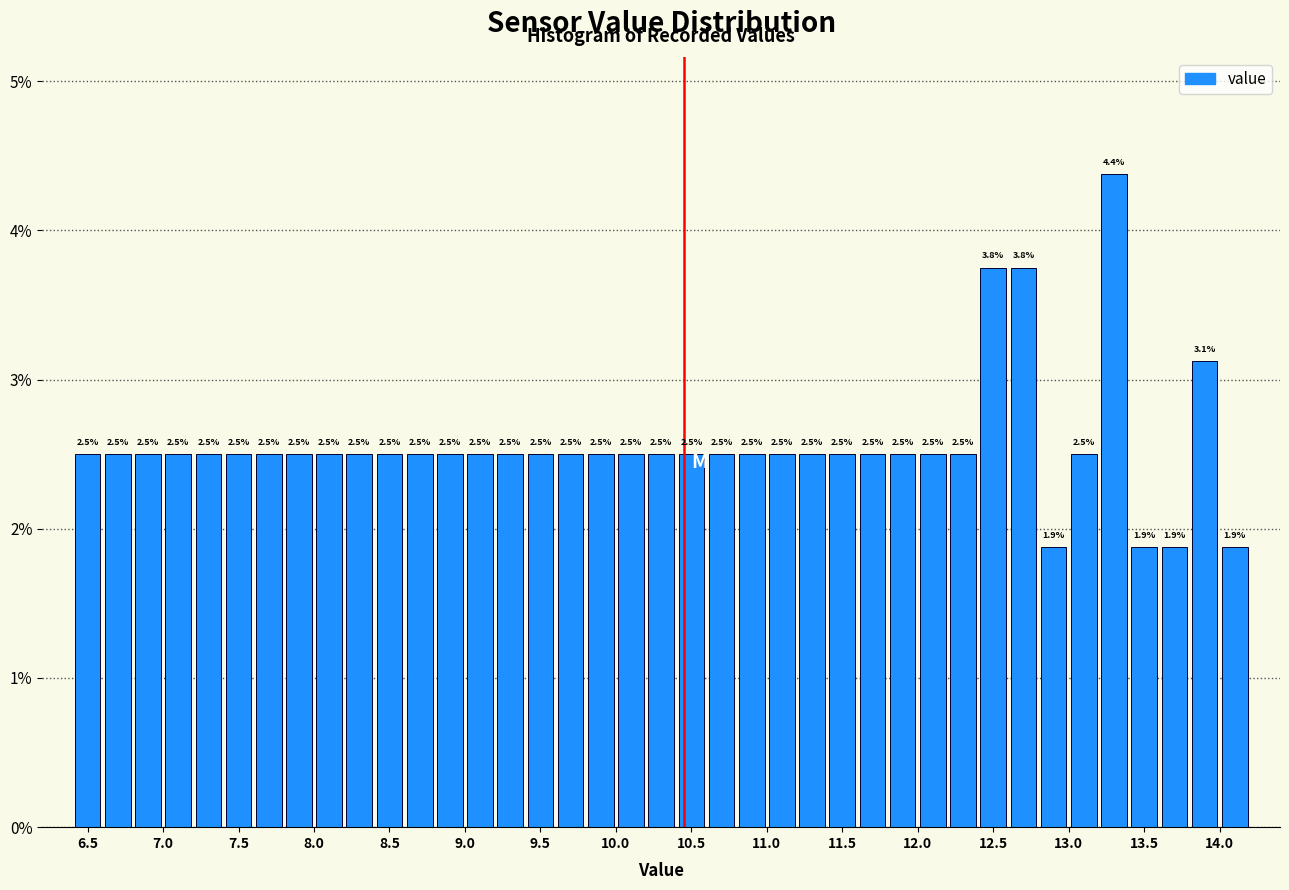

Which range on the x-axis has the tallest bar?

13.2 to 13.4